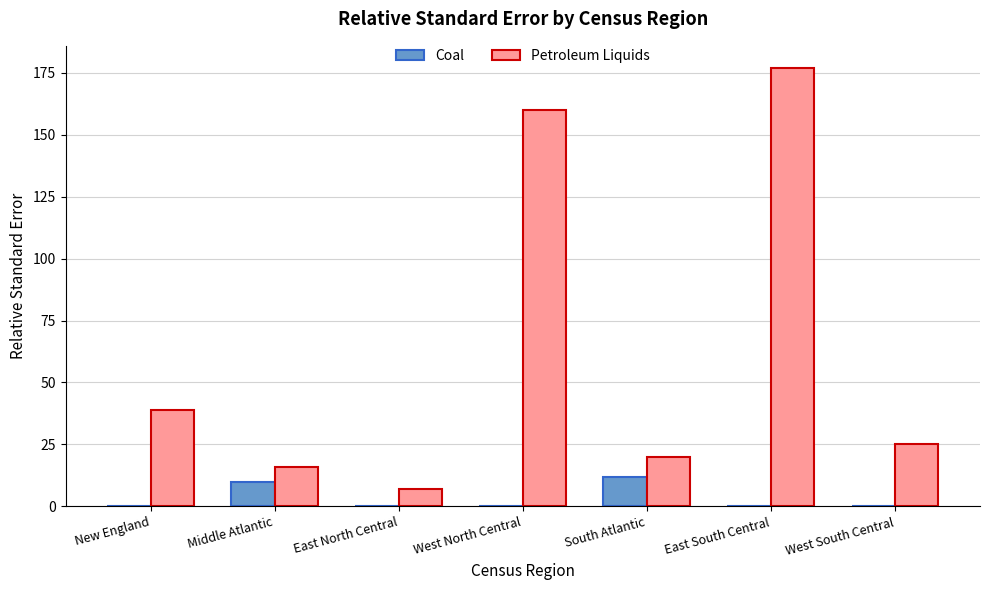

At which label is Coal closest to 6?

Middle Atlantic